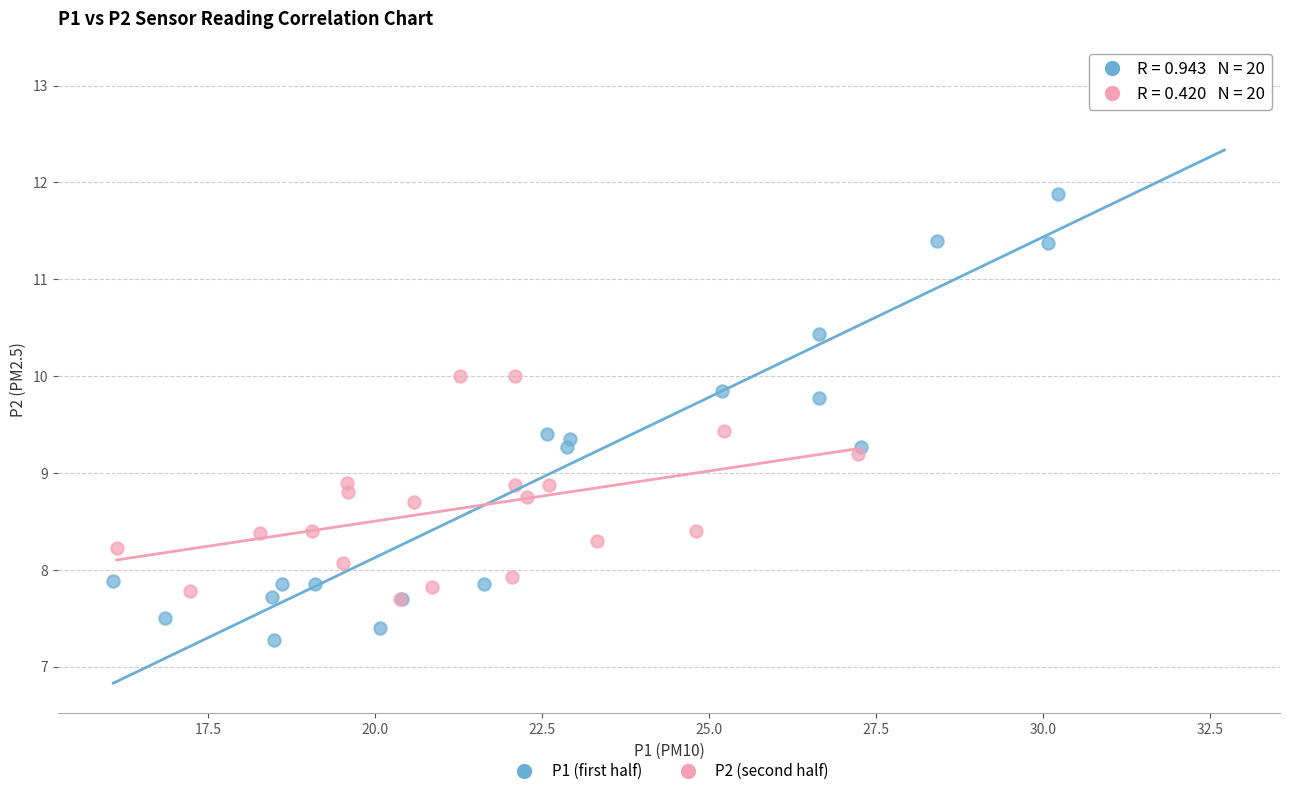

Which series has the widest spread of Y values?

P1 (first half)